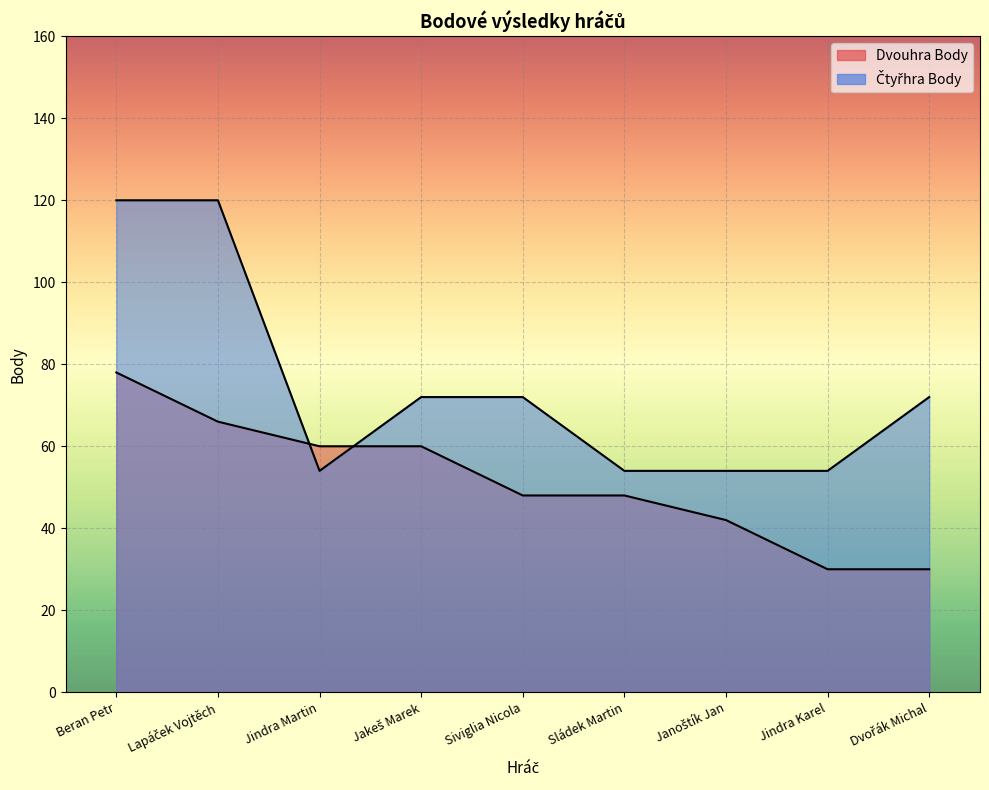

At how many categories does at least one series exceed 63?

5